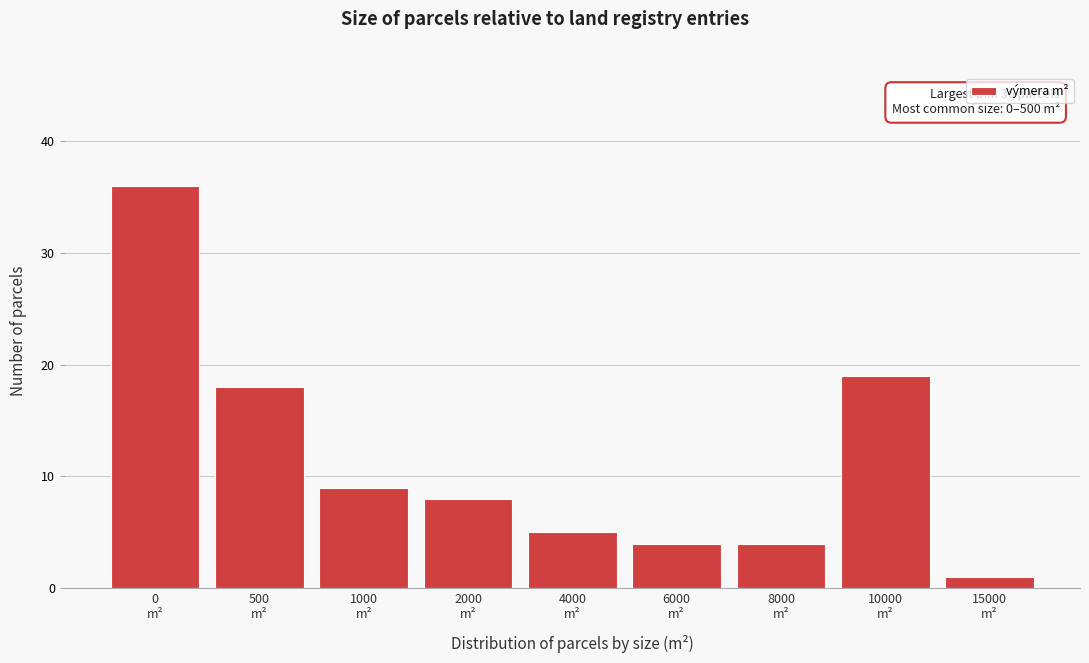

Reading right to left, list all the values displayed in this chart.

1	19	4	4	5	8	9	18	36